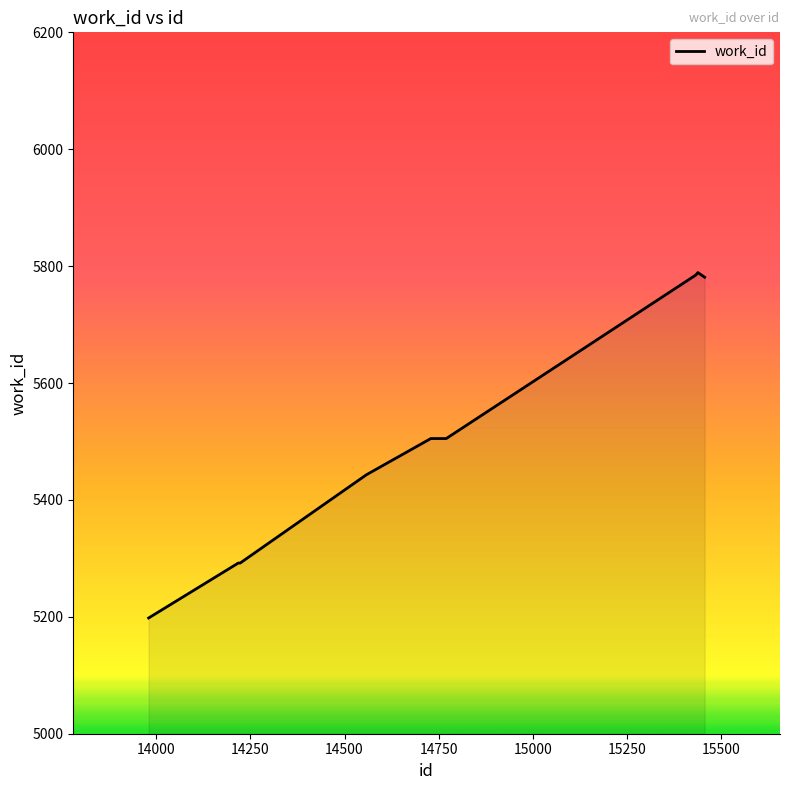

What is the average value?

5510